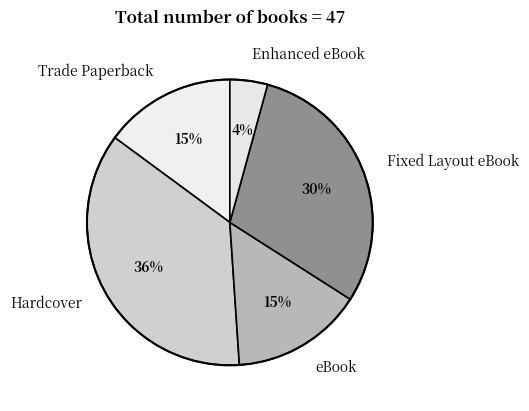

Is the sum of Hardcover and Fixed Layout eBook greater than half?

Yes